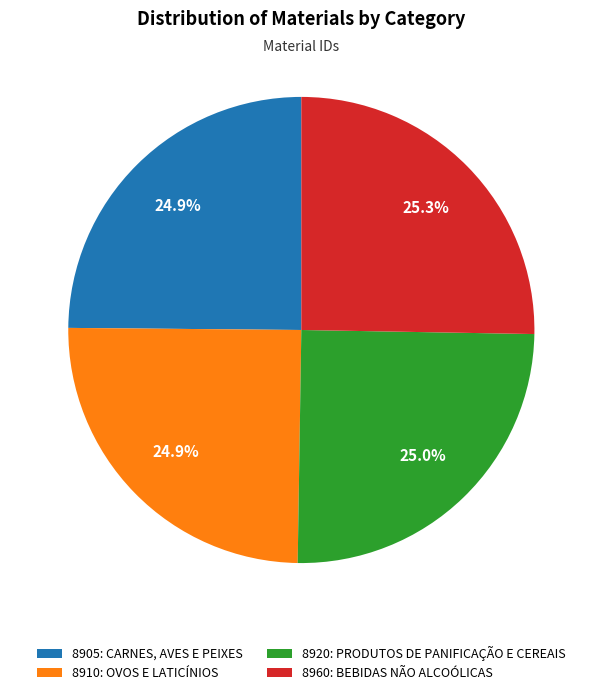

What is the ratio of the value at 8960: BEBIDAS NÃO ALCOÓLICAS to the value at 8920: PRODUTOS DE PANIFICAÇÃO E CEREAIS?

1.0